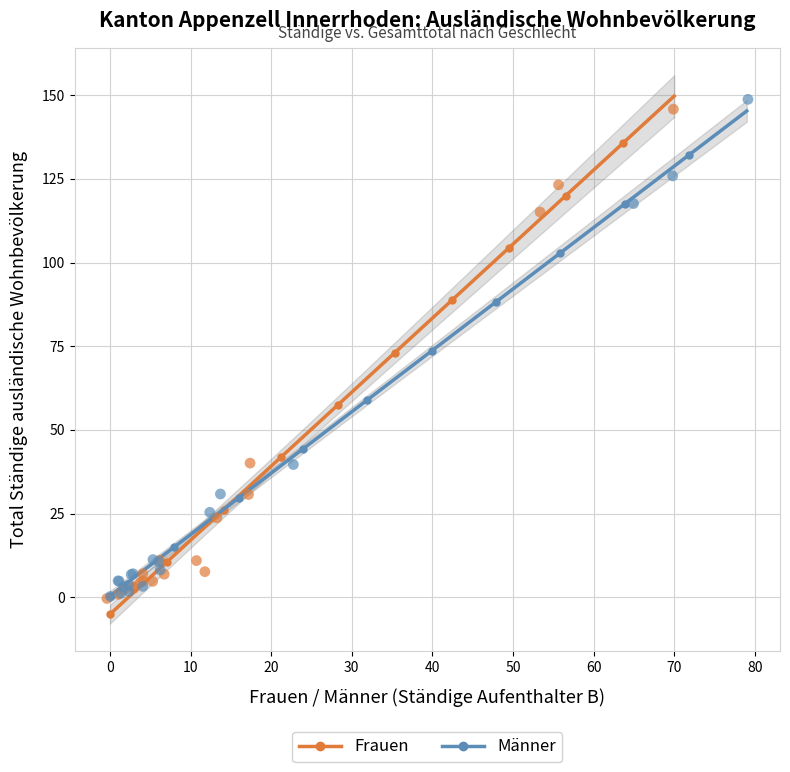

Which series has the widest spread of Y values?

Männer